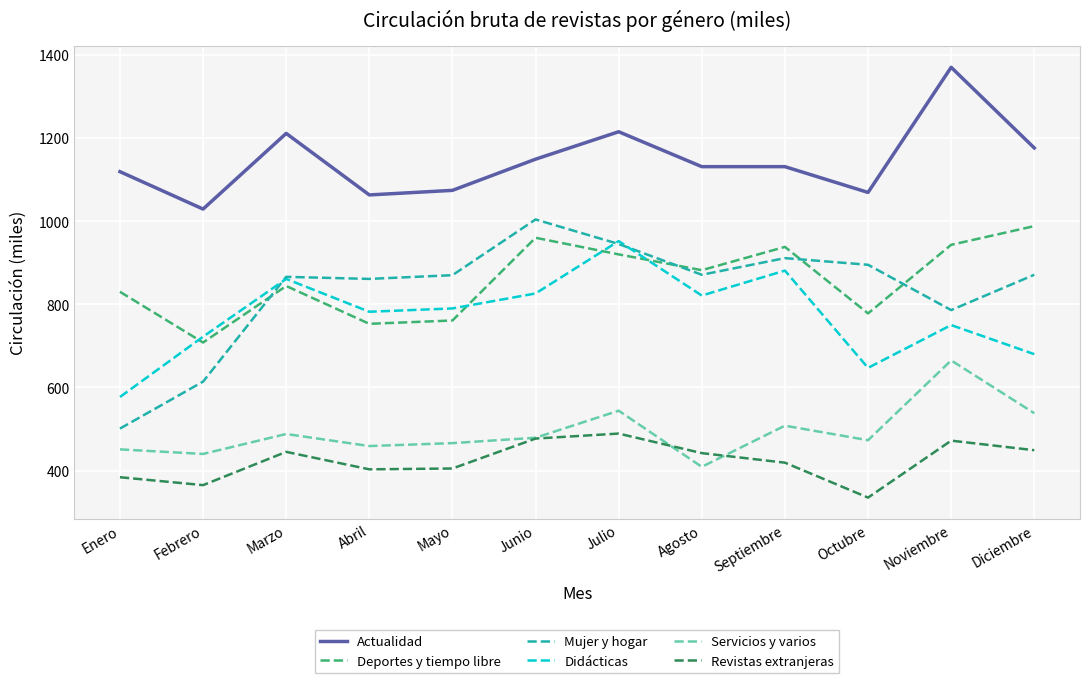

True or false: Didácticas has more than 0 interior local peaks.

True